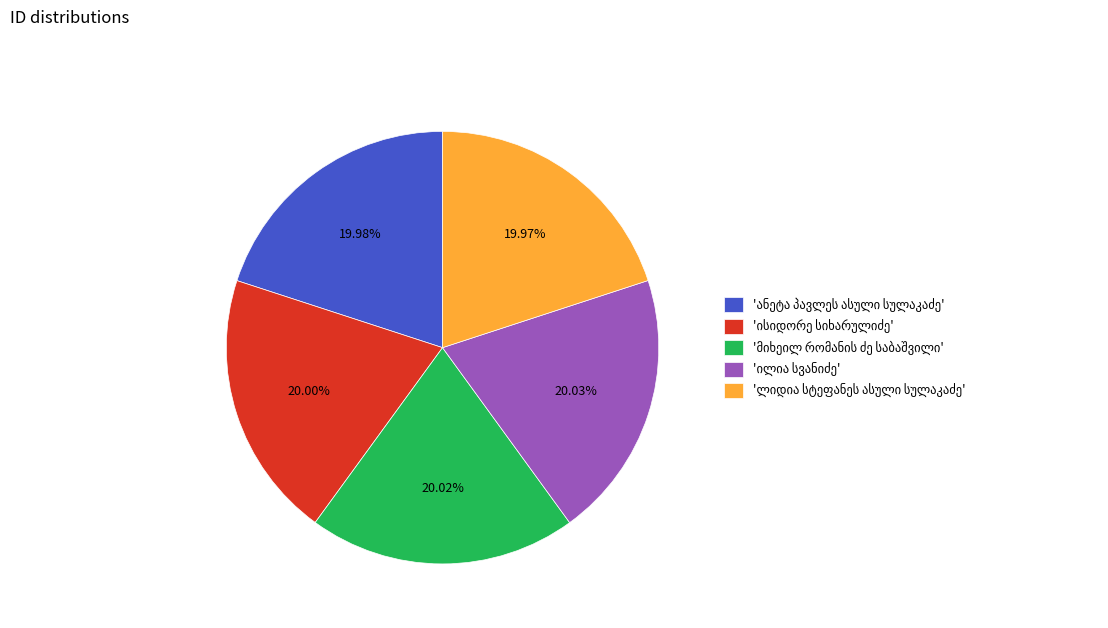

Does any single category account for the majority?

No